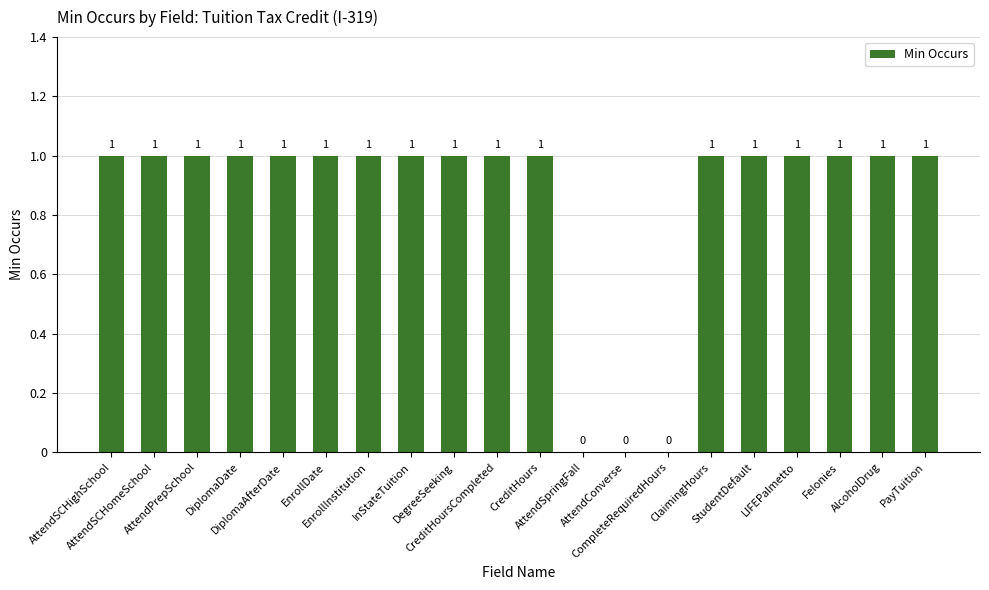

The value at Felonies is 0. True or false?

False